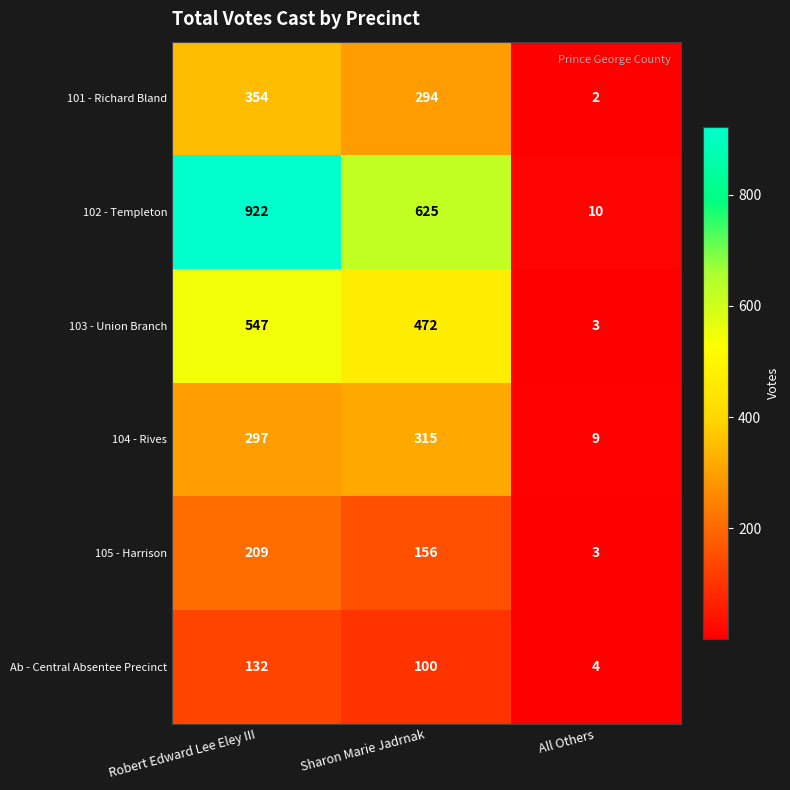

Reading left to right, extract all data points from this chart.

101 - Richard Bland: 354	294	2
102 - Templeton: 922	625	10
103 - Union Branch: 547	472	3
104 - Rives: 297	315	9
105 - Harrison: 209	156	3
Ab - Central Absentee Precinct: 132	100	4